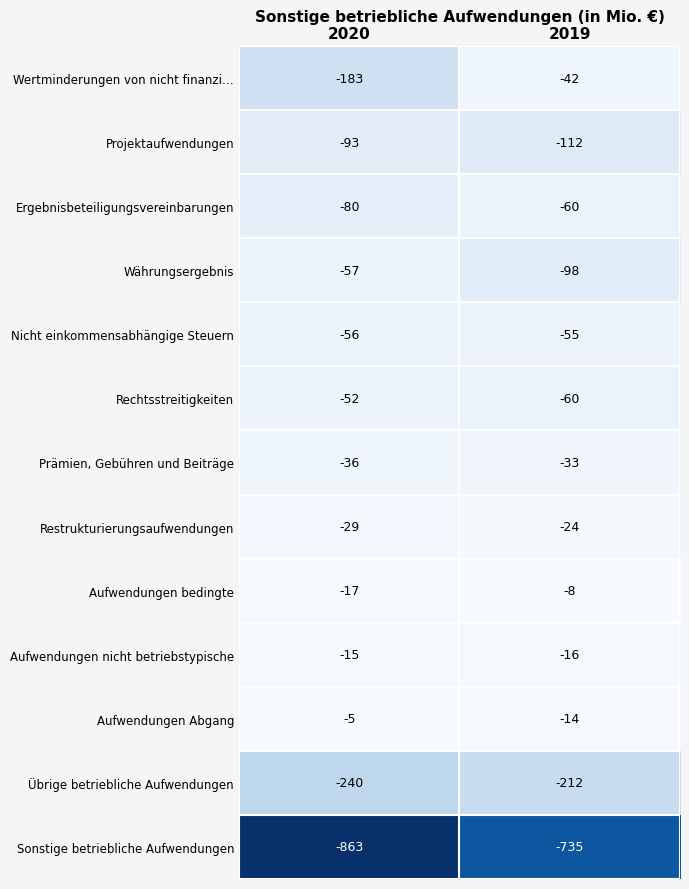

What is the lowest value of the Währungsergebnis series?

-98